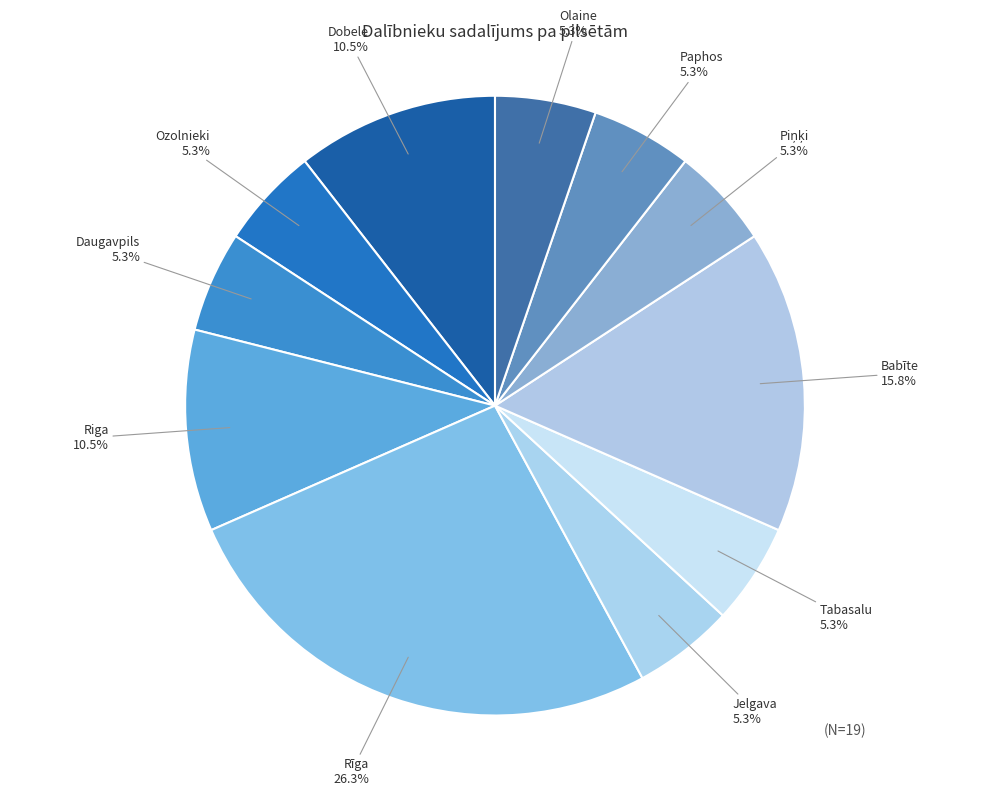

Is the sum of Tabasalu and Daugavpils greater than half?

No